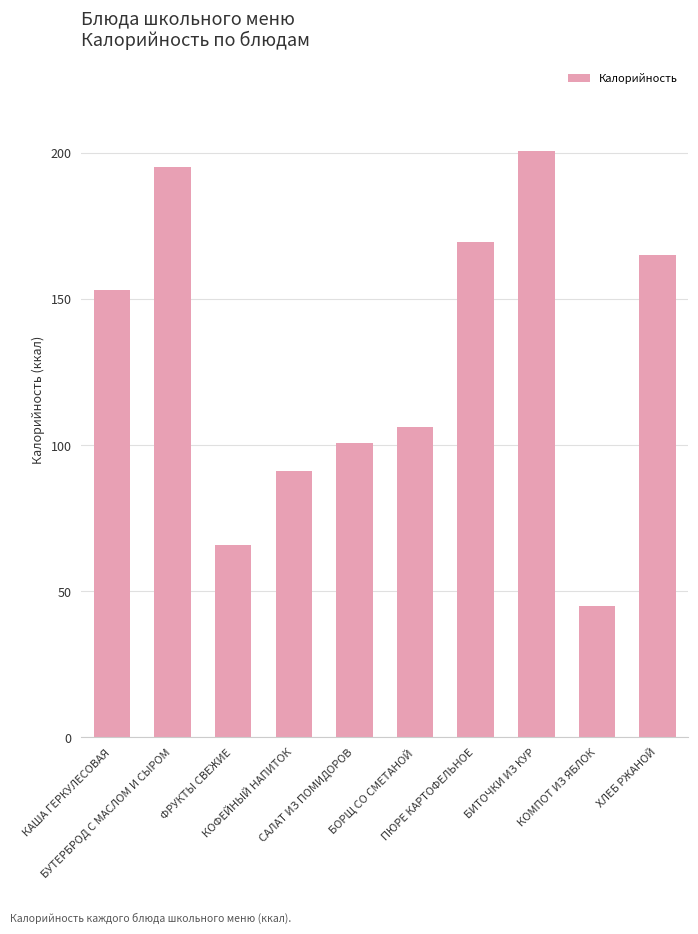

The chart shows a value of 15.6 at КОМПОТ ИЗ ЯБЛОК. True or false?

False